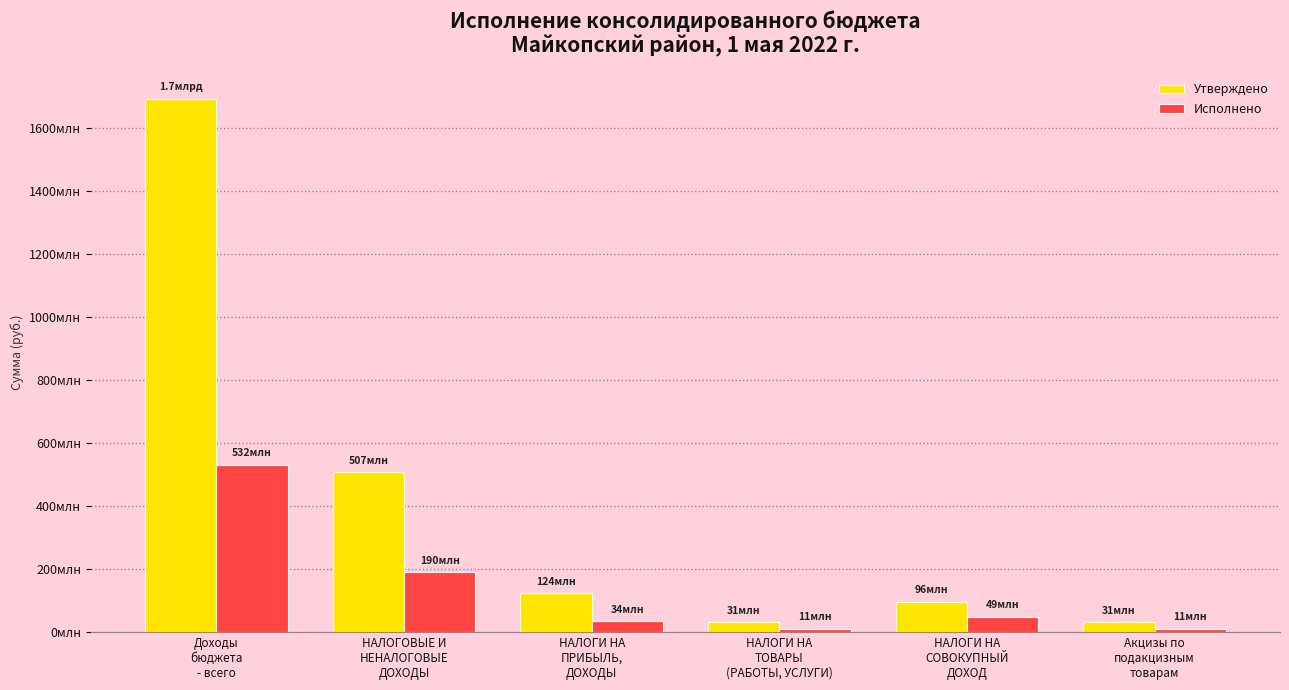

List the series in order of their peak value, lowest first.

Исполнено, Утверждено